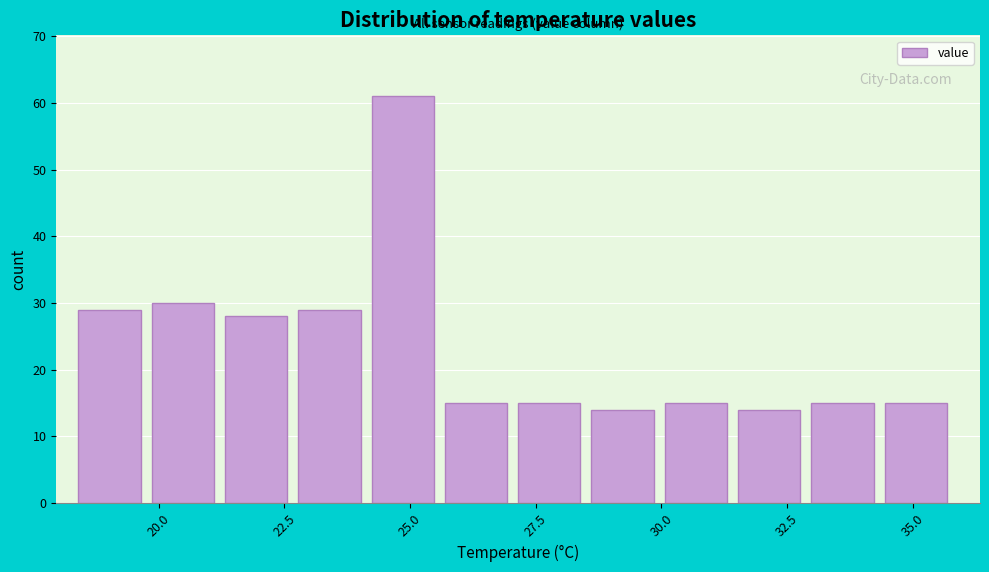

Read against the x-axis, roughly where is the centre of the tallest bar?

25.0